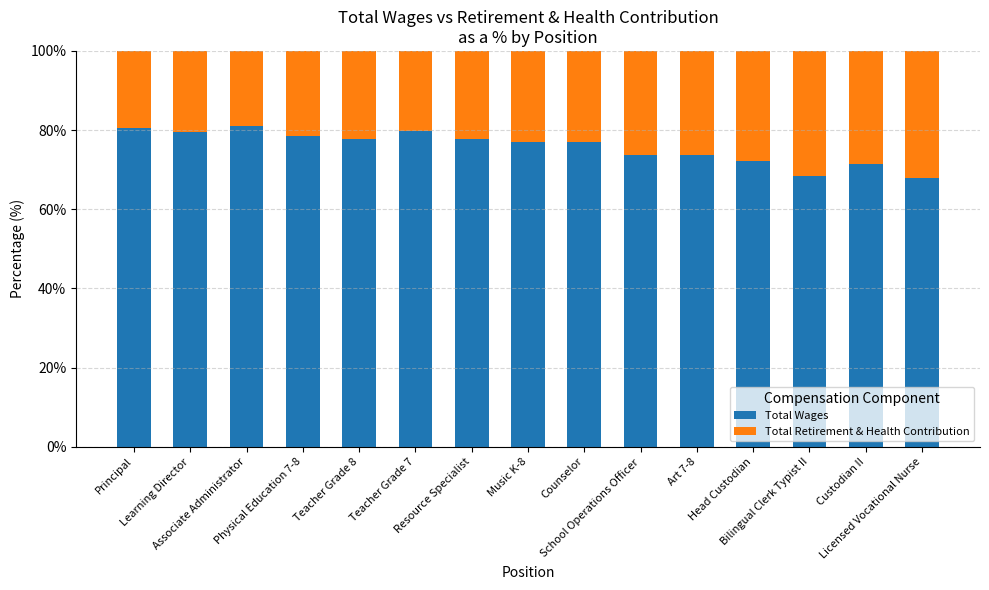

Are the bars grouped side by side (vs. stacked)?

No